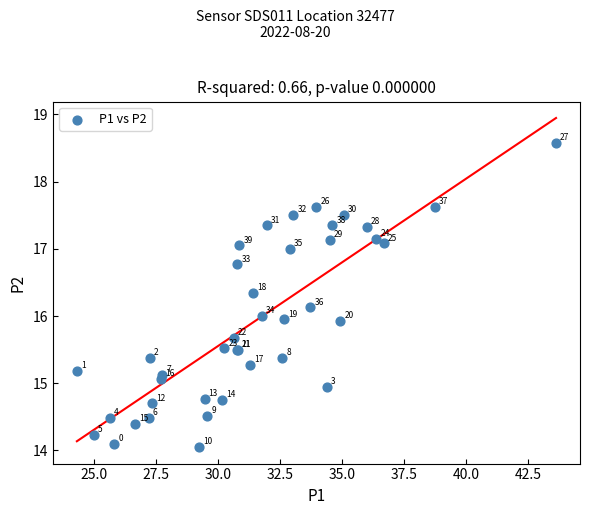

What Y value in the scatter plot is closest to 16?

16.0